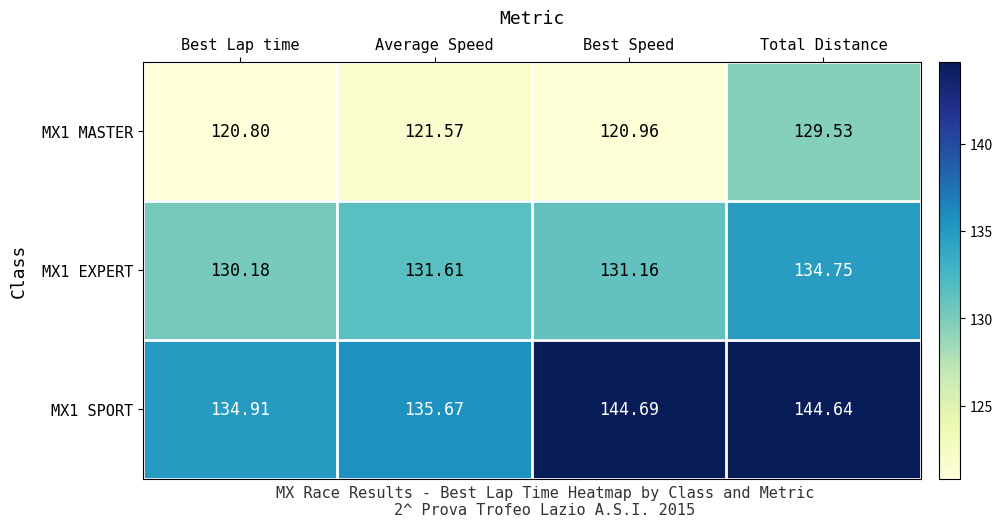

Rank the categories by MX1 MASTER value from highest to lowest.

Total Distance, Average Speed, Best Speed, Best Lap time